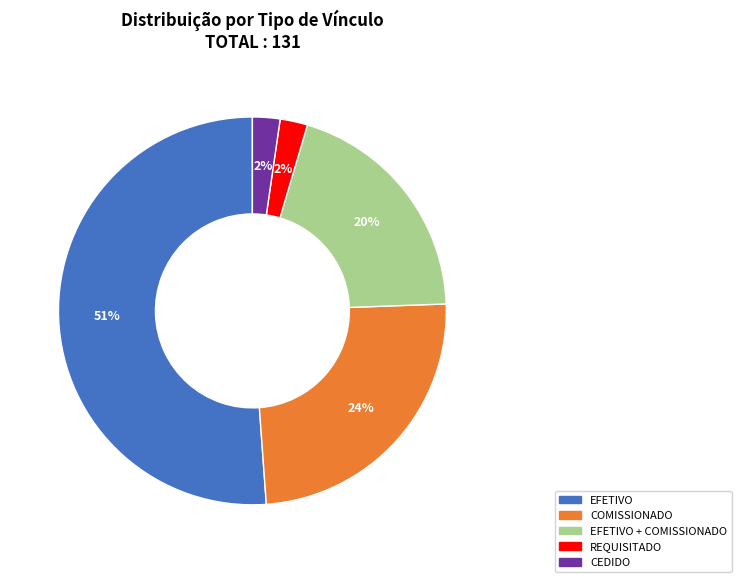

How many slices are in this pie chart?

5